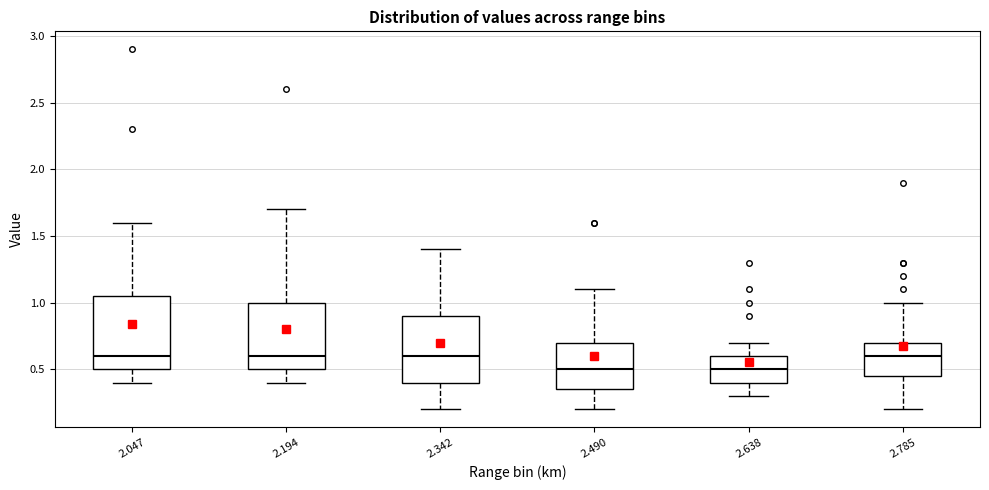

Reading left to right, read every box against the y-axis: the position of its median line, the range the box covers, and the ends of its whiskers. The values are not printed on the chart, so give them approximately, as read against the axis.

2.047: median 0.60, box 0.50 to 1.05, whiskers 0.40 to 1.60
2.194: median 0.60, box 0.50 to 1.00, whiskers 0.40 to 1.70
2.342: median 0.60, box 0.40 to 0.90, whiskers 0.20 to 1.40
2.490: median 0.50, box 0.35 to 0.70, whiskers 0.20 to 1.10
2.638: median 0.50, box 0.40 to 0.60, whiskers 0.30 to 0.70
2.785: median 0.60, box 0.45 to 0.70, whiskers 0.20 to 1.00